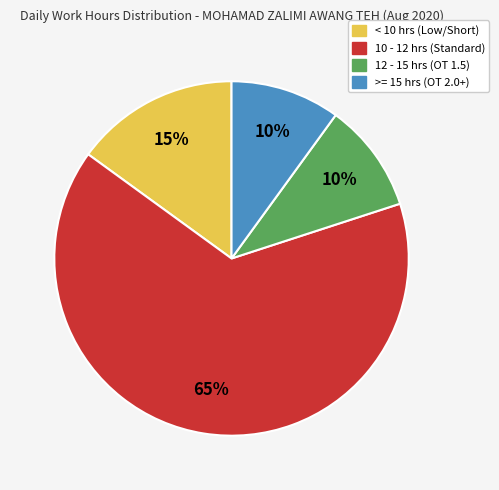

Count the number of slices in the pie.

4